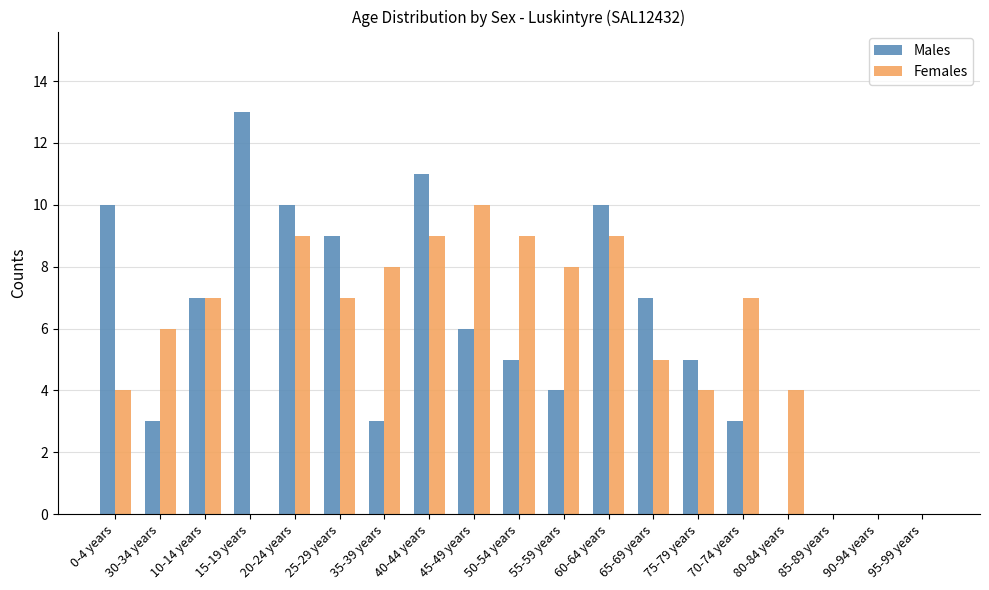

Between 10-14 years and 55-59 years, which series saw the biggest shift?

Males